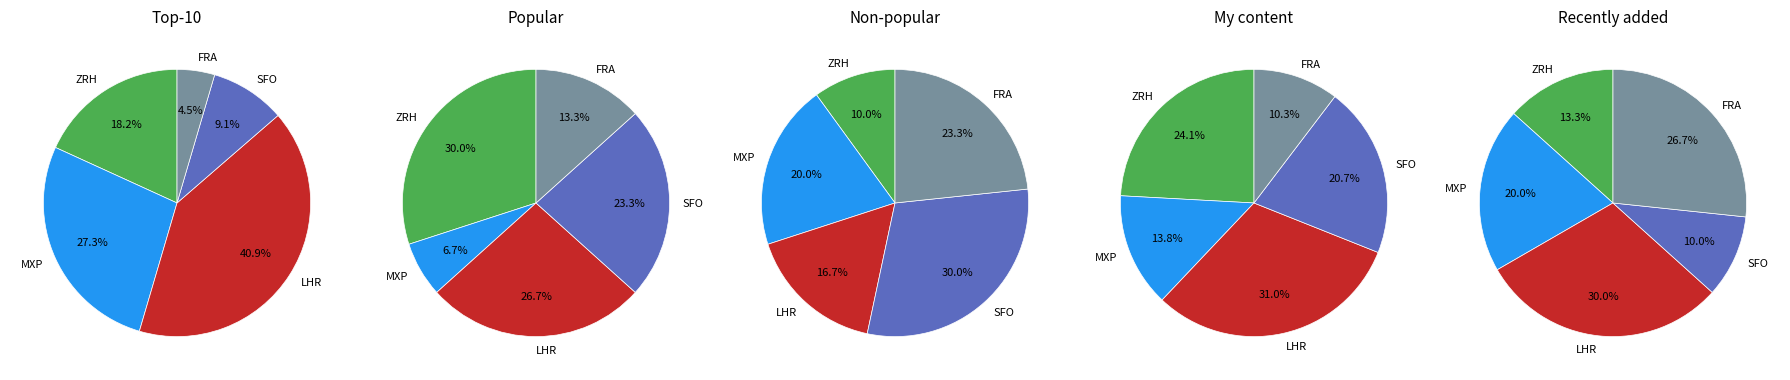

What percentage is the 3 slice, to the nearest percent?

18%